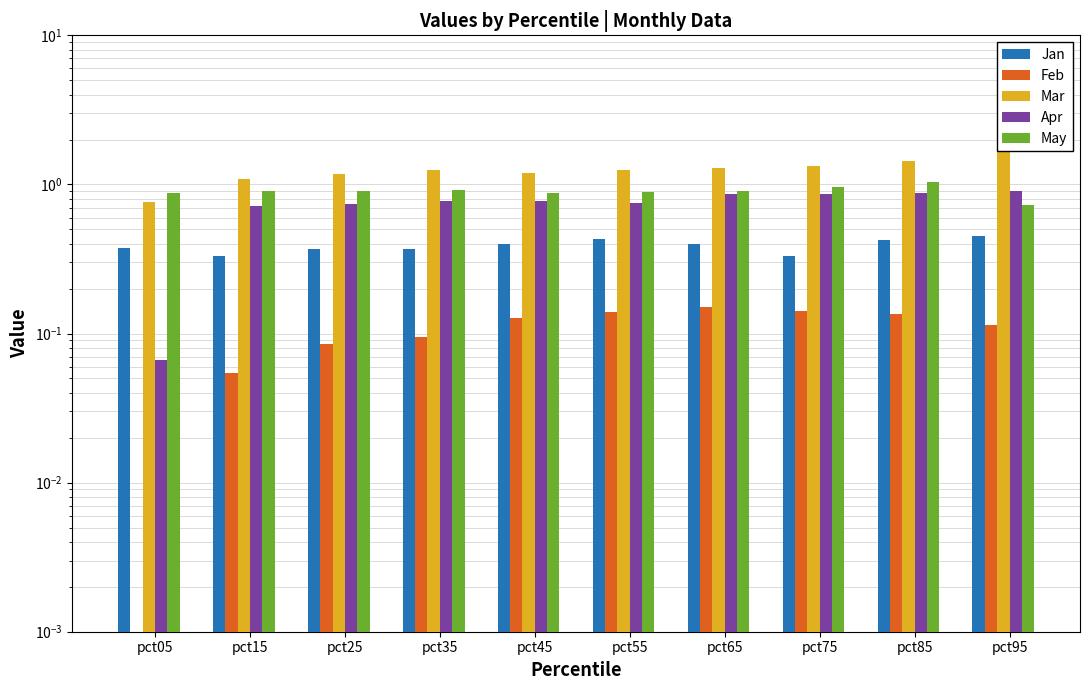

What is the sum of the May values at pct15 and pct65?

1.8